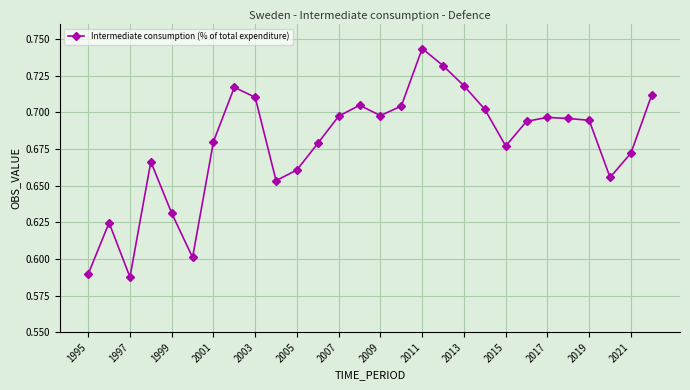

How many values are between 0 and 1?

28